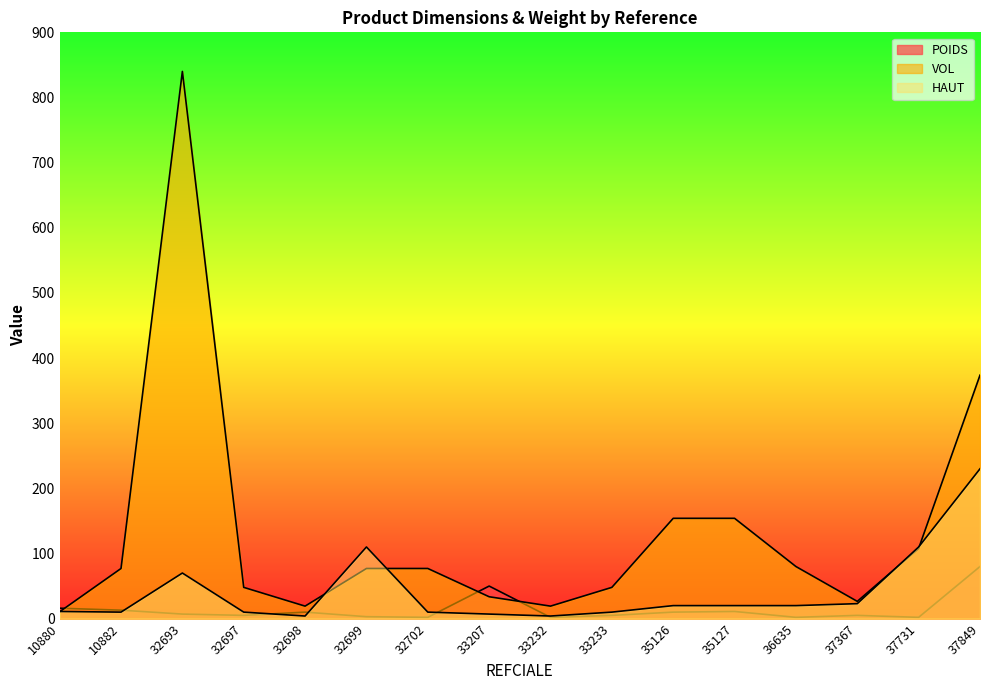

What is the total value across all series at 33207?

90.6